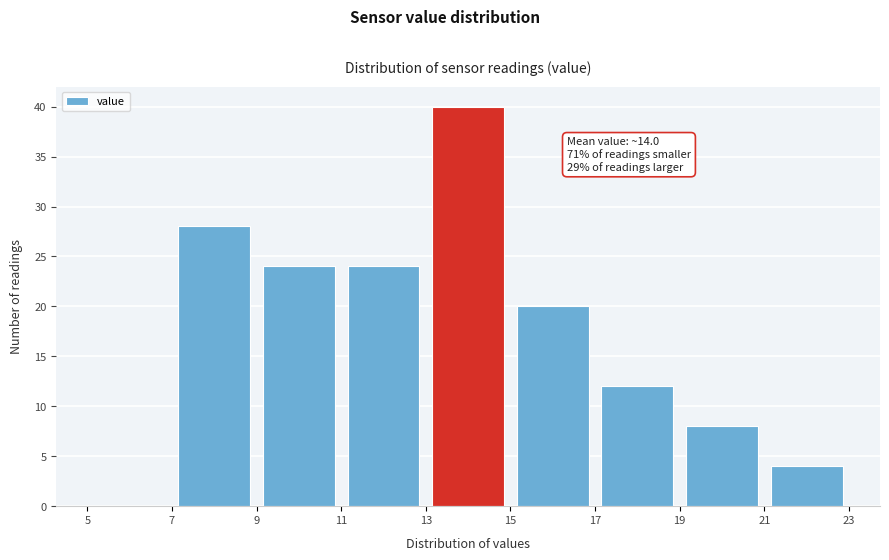

Over which range of the x-axis is the bar tallest?

13 to 15